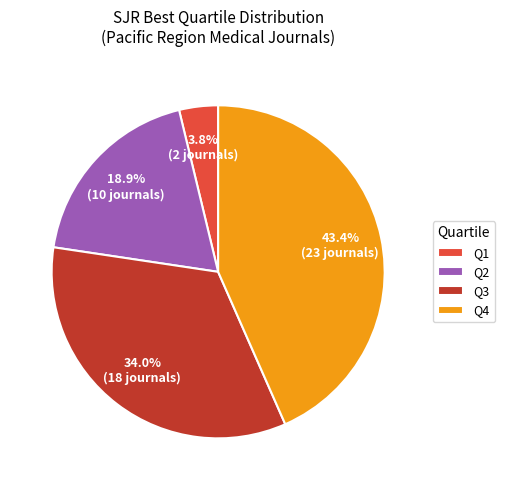

Which slice is the smallest?

Q1